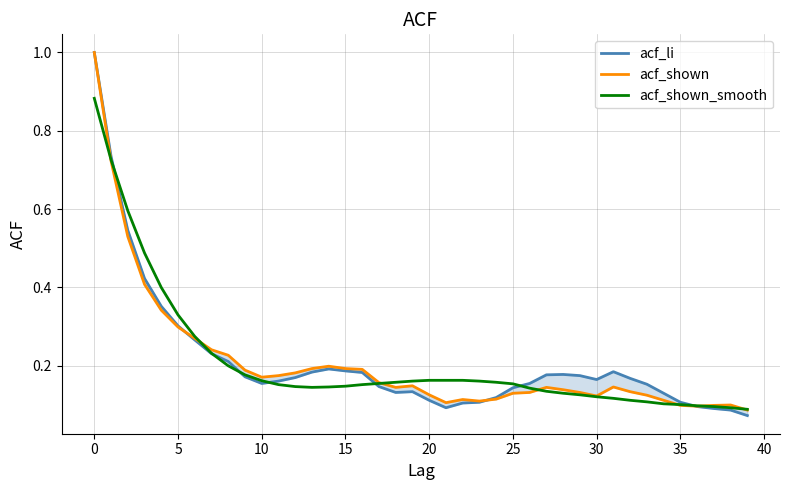

What is the maximum value for acf_shown_smooth?

0.9